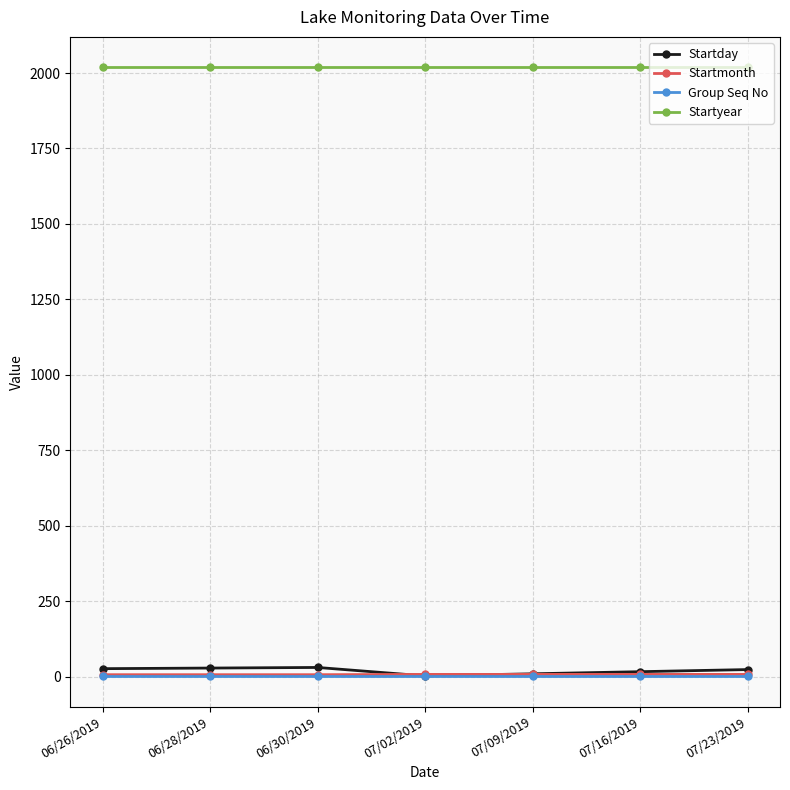

The value of Startyear at 07/23/2019 is 875. True or false?

False